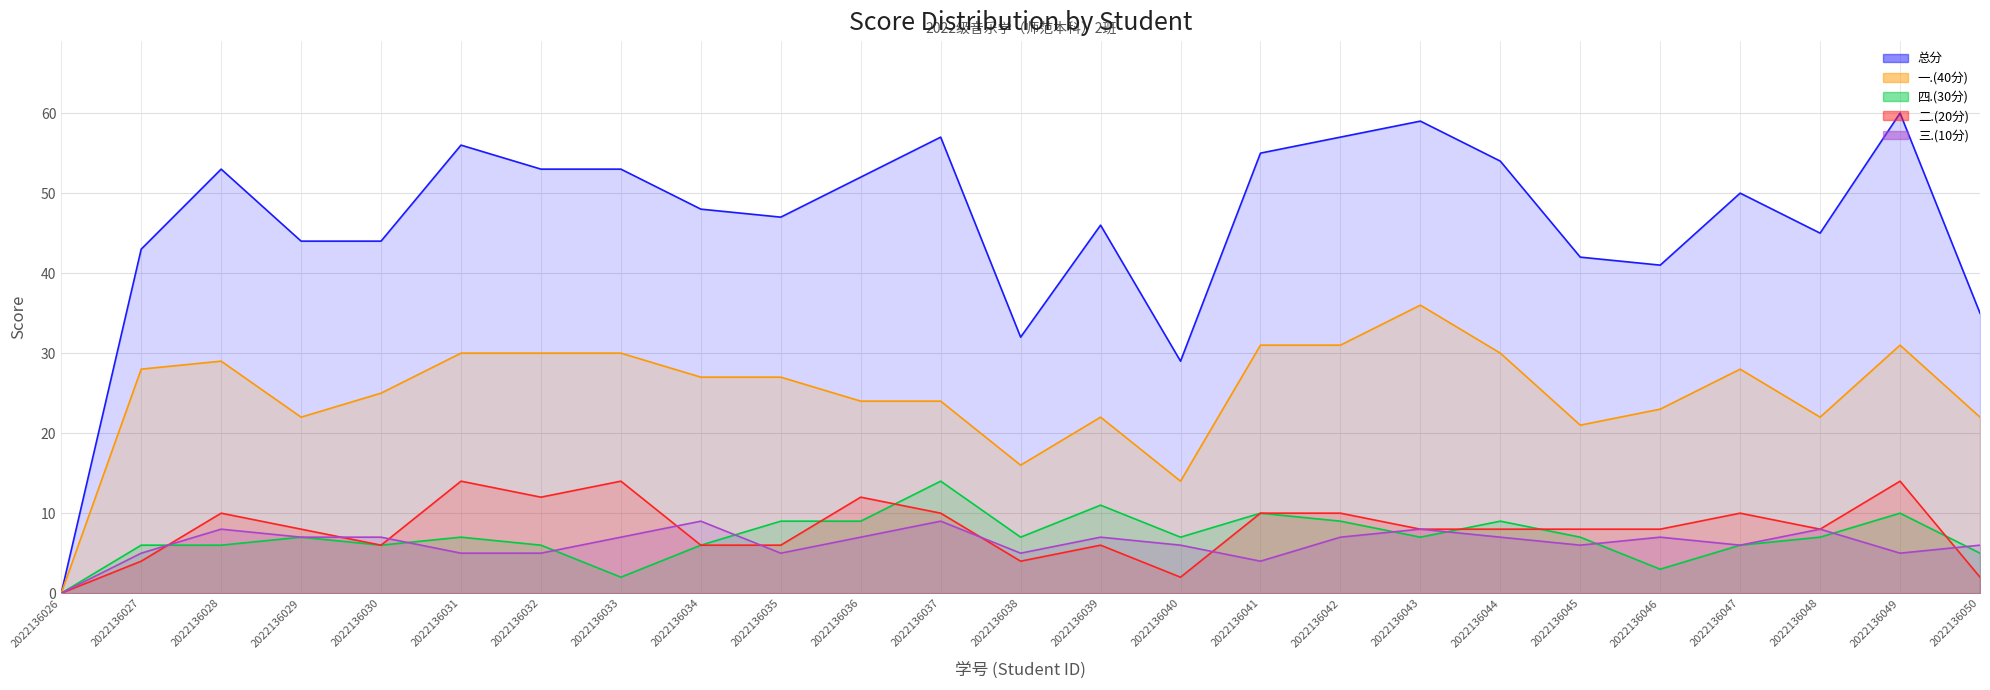

True or false: 总分 has more than 1 interior local peaks.

True